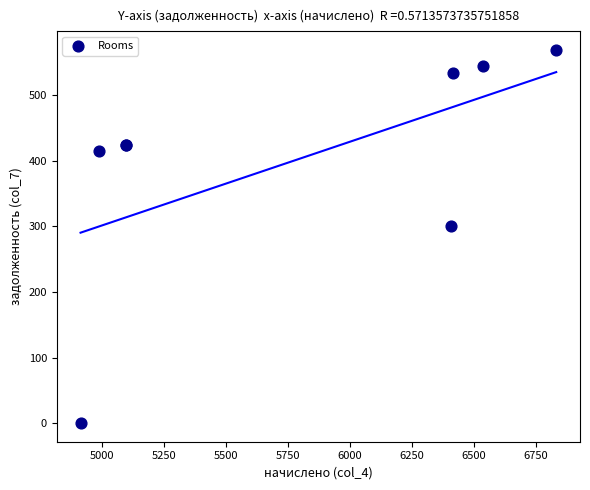

What Y value in the scatter plot is closest to 284?

300.8